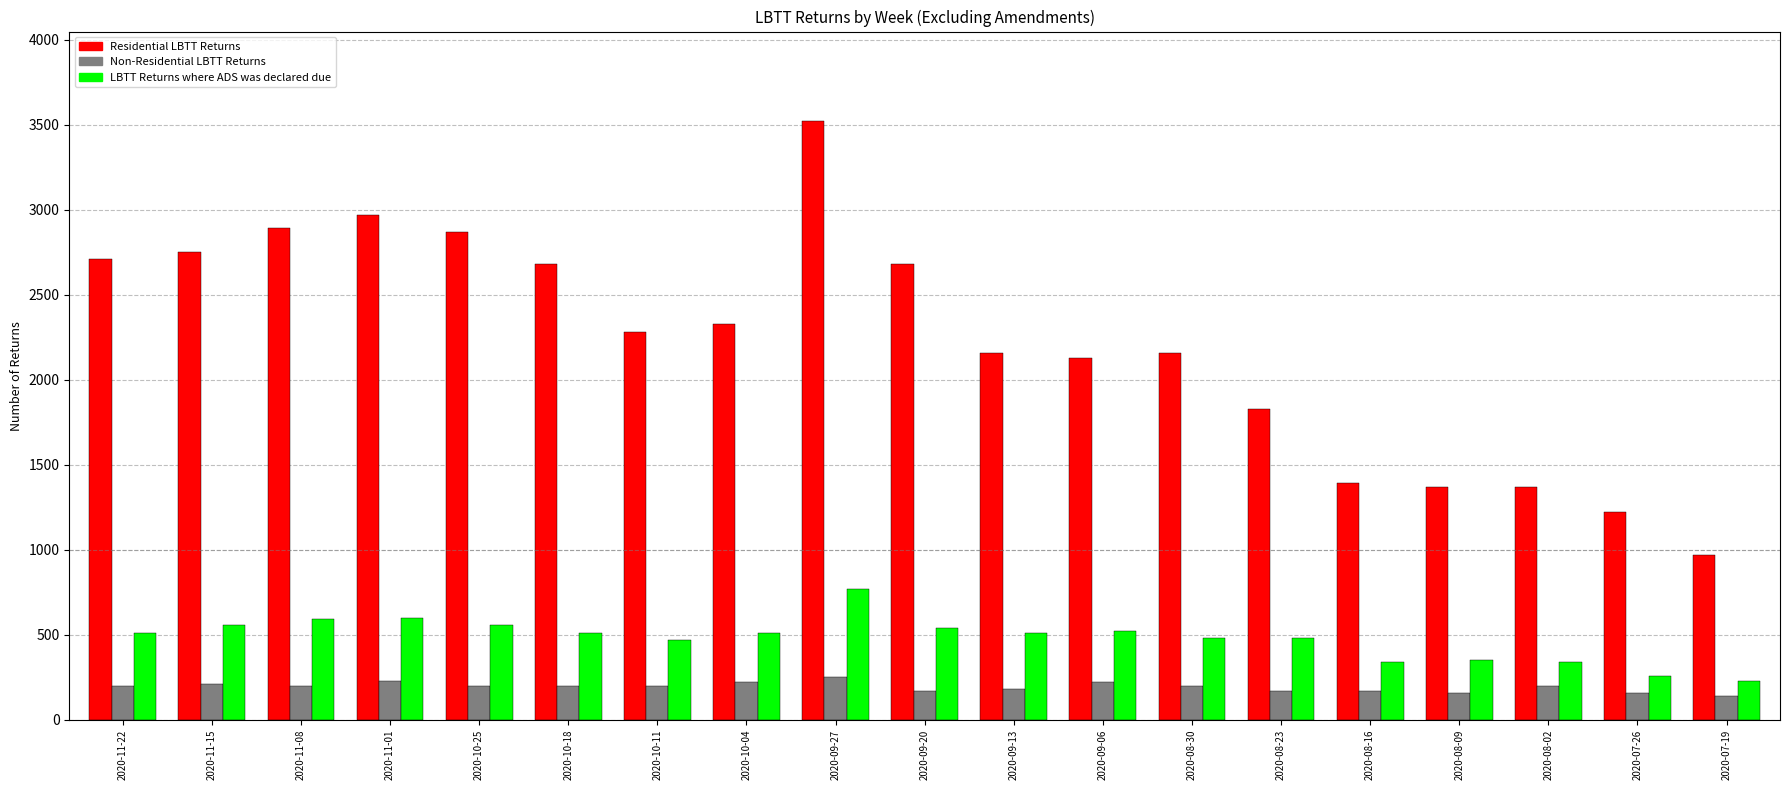

How many groups of bars are there?

19